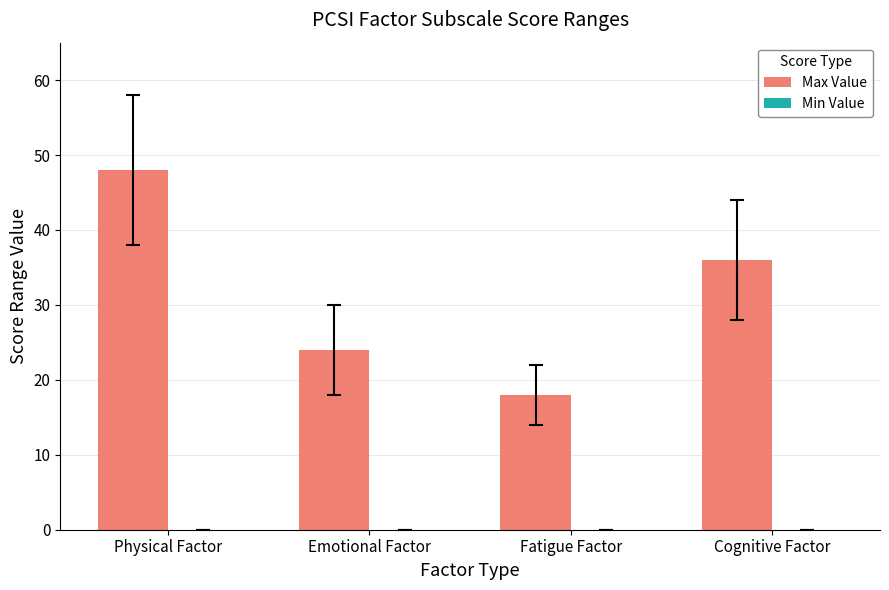

How many series are shown in this chart?

1